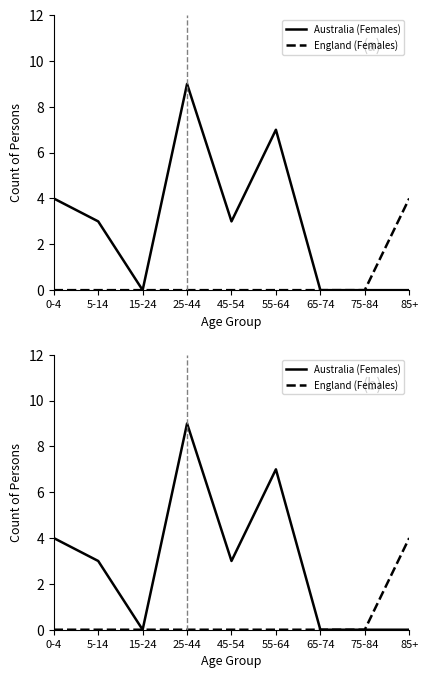

At which label does England (Females) reach its peak?

85+